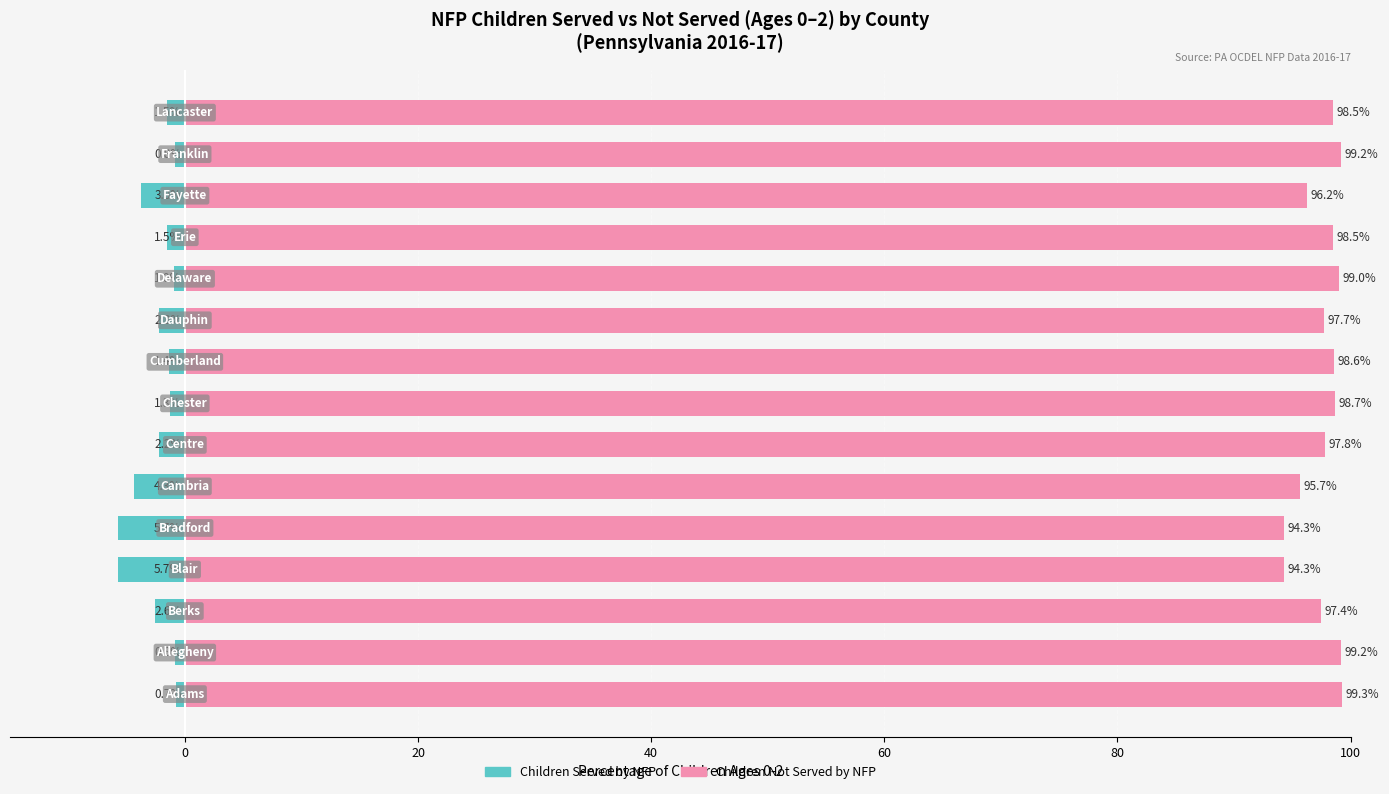

Rank the series by their maximum value, from lowest to highest.

Children Served by NFP, Children Not Served by NFP